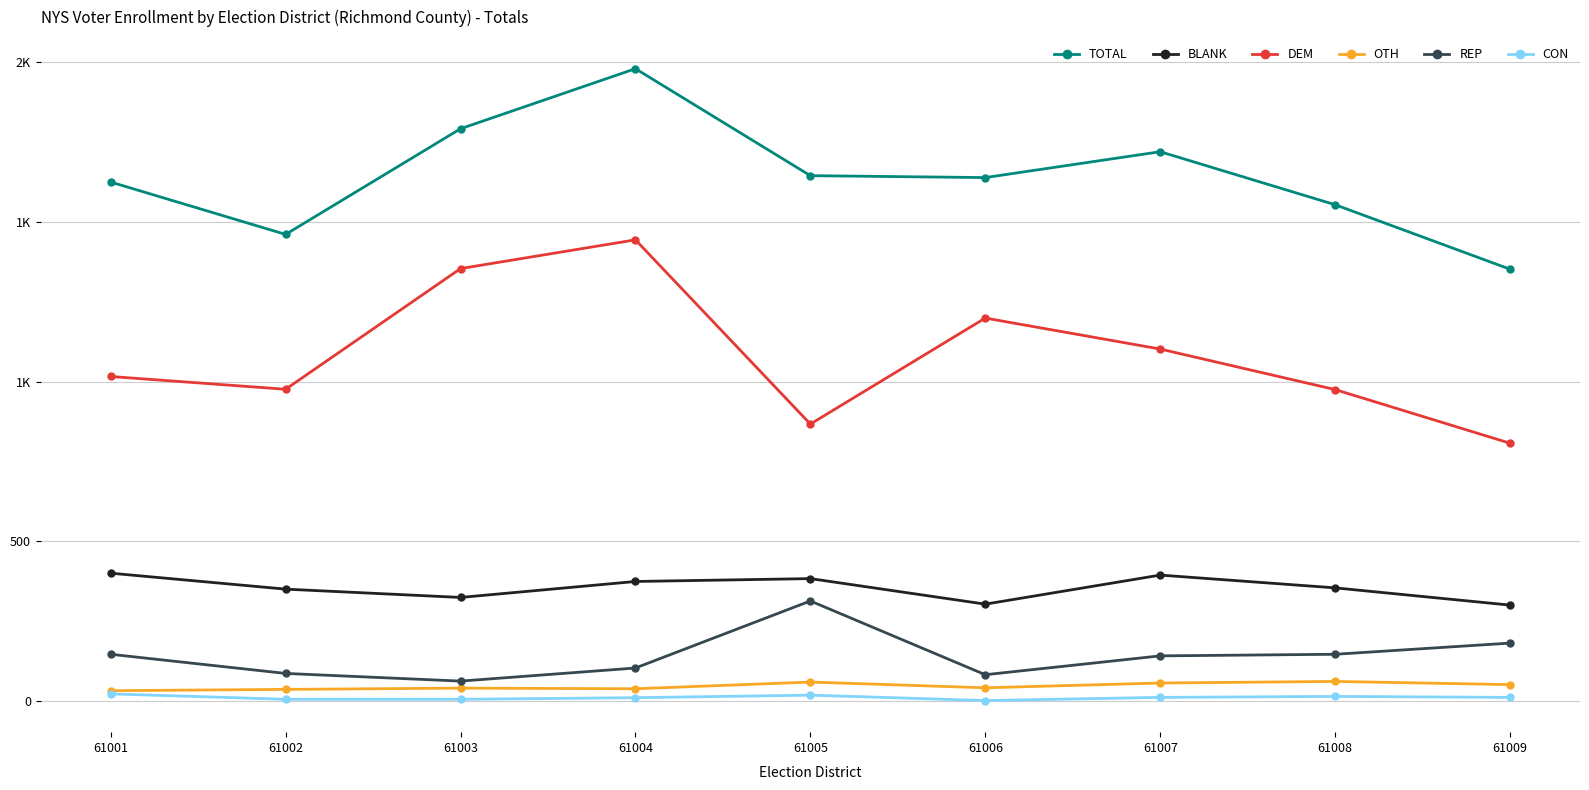

What is the value of the BLANK point at the 5th from the left?

383